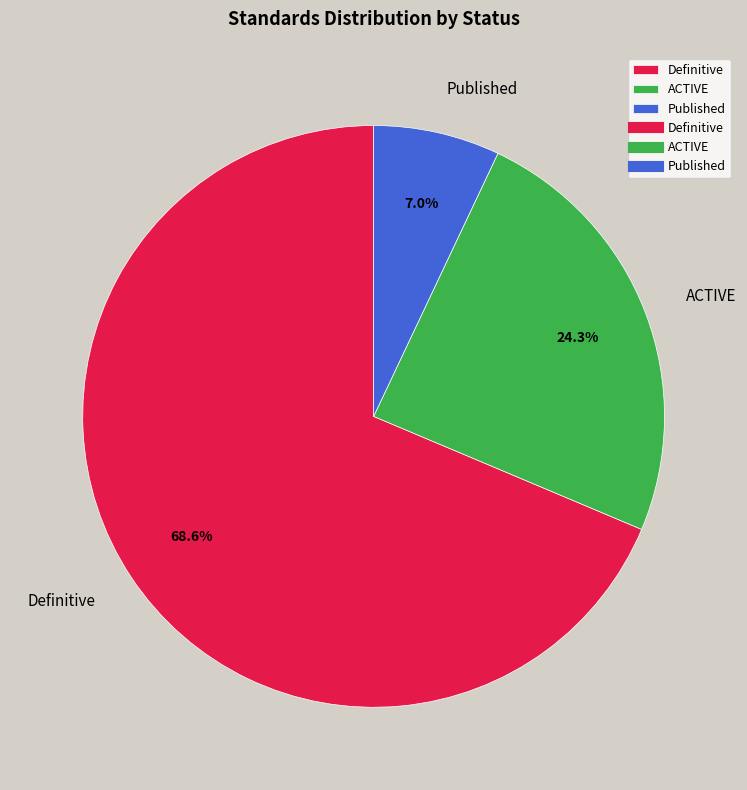

To the nearest percent, what is the combined percentage of Definitive and Published?

76%